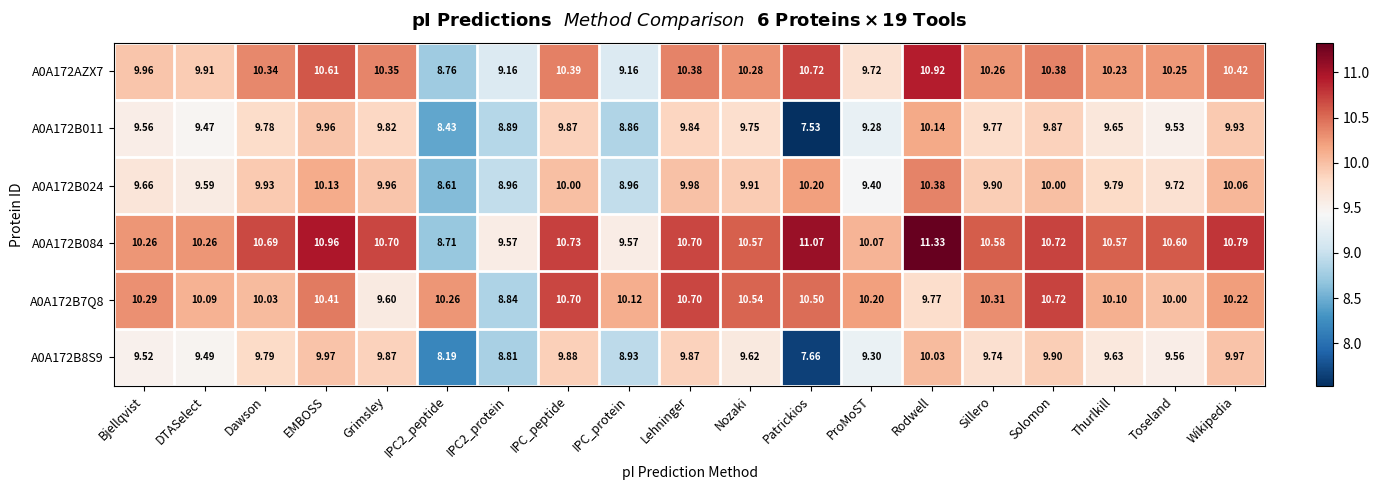

How many distinct data groups are displayed?

6